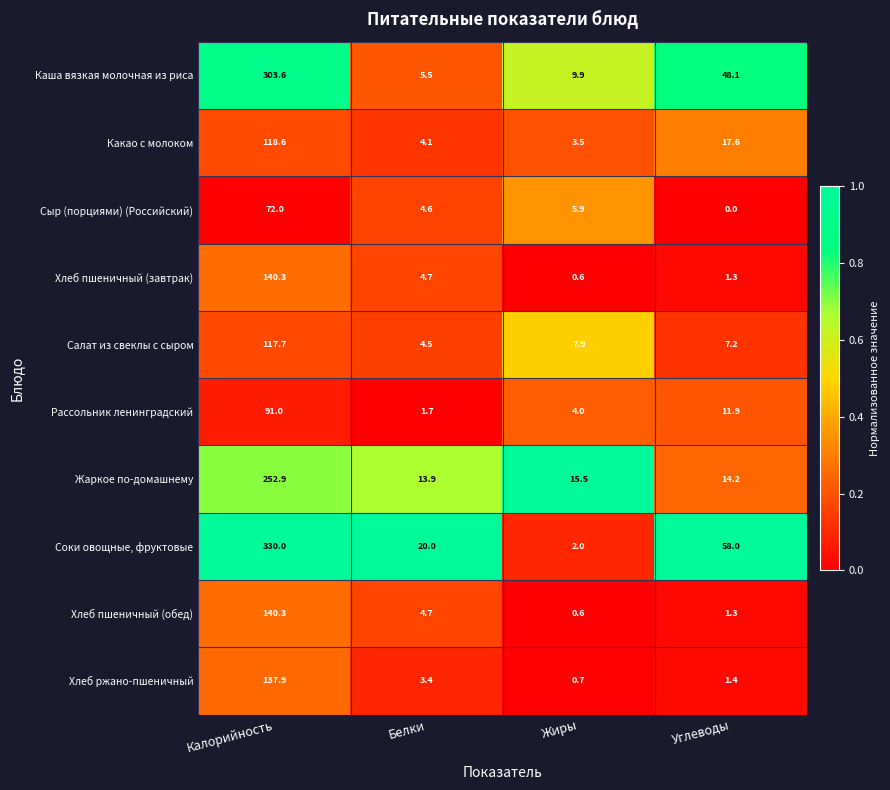

What is the difference between the maximum and minimum values in the Жаркое по-домашнему series?

239.0